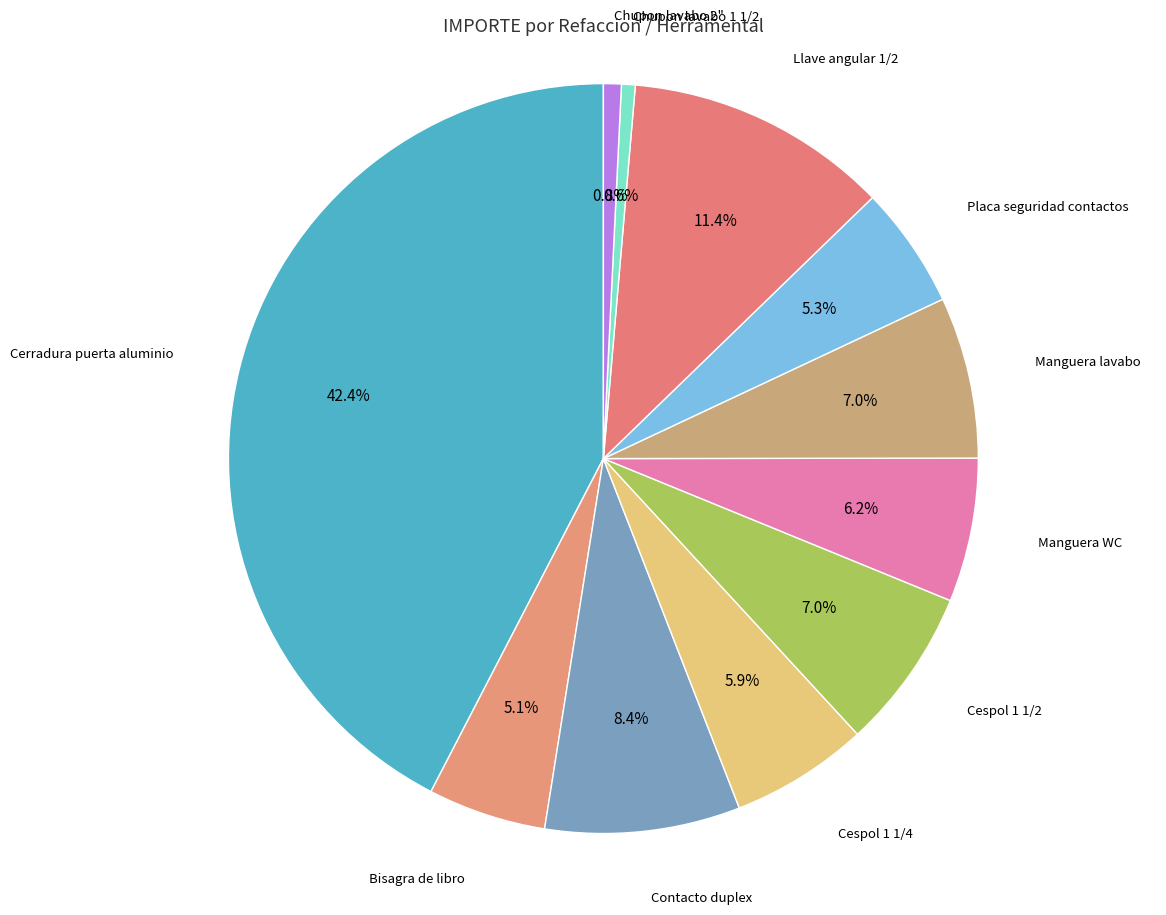

What is the total percentage of Cespol 1 1/4 and Cespol 1 1/2?

12.9%